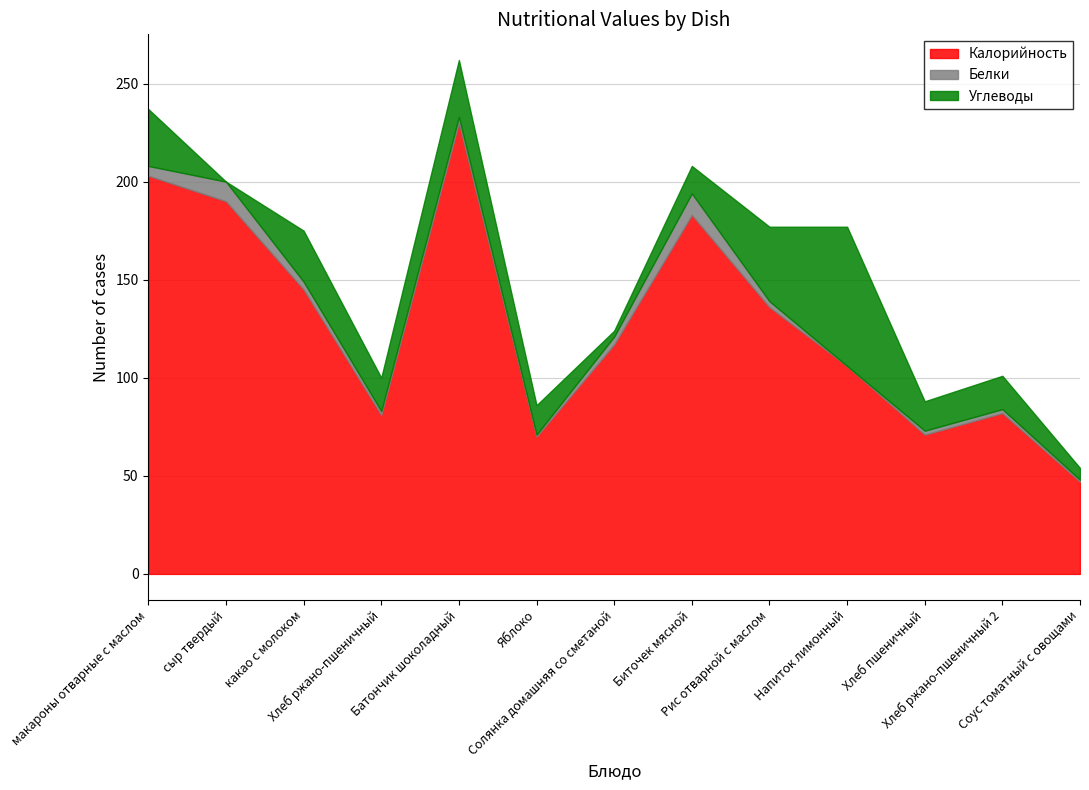

Does the chart have visible grid lines?

Yes